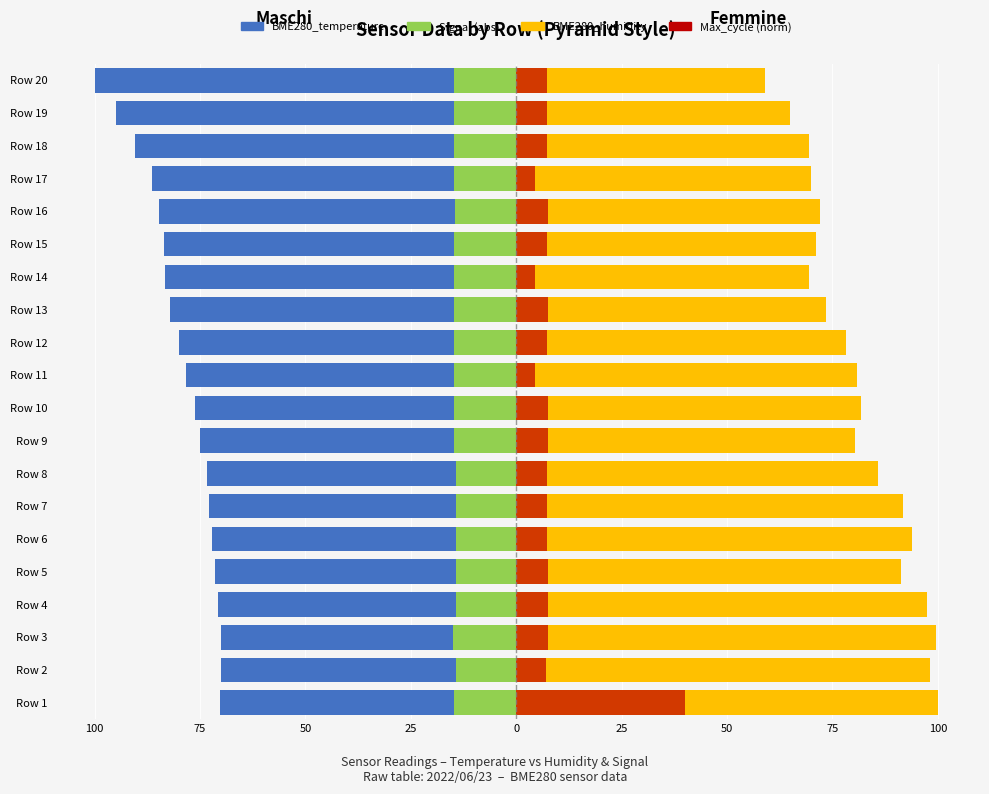

What is the maximum value for BME280_temperature?

-70.0